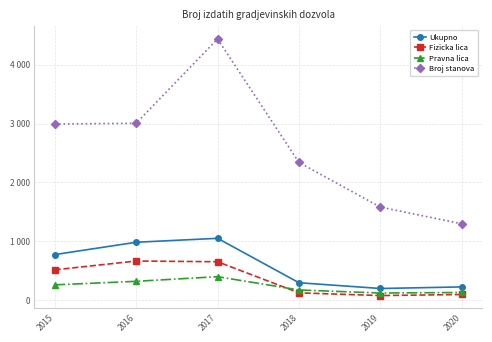

What value does the Fizicka lica series have at 2016?

664